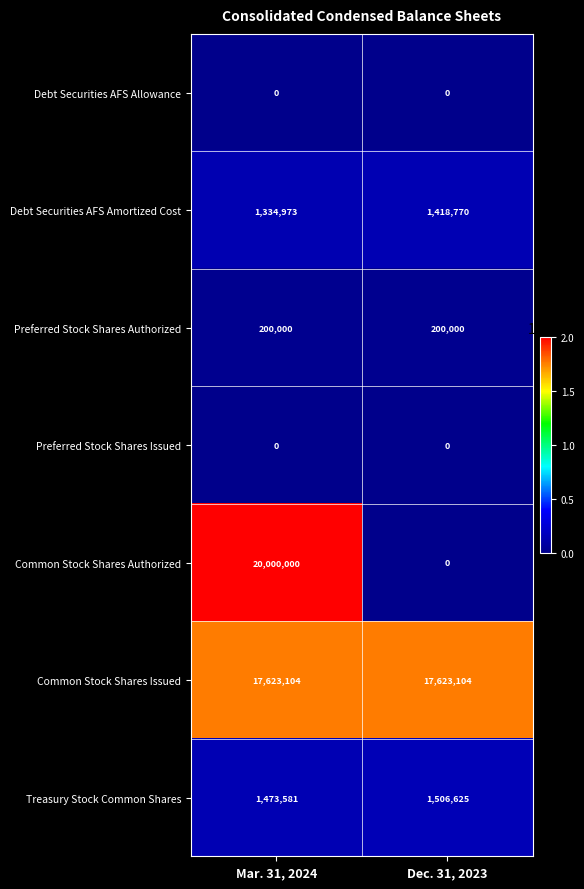

What is the difference between the highest and lowest values at Dec. 31, 2023?

17623104